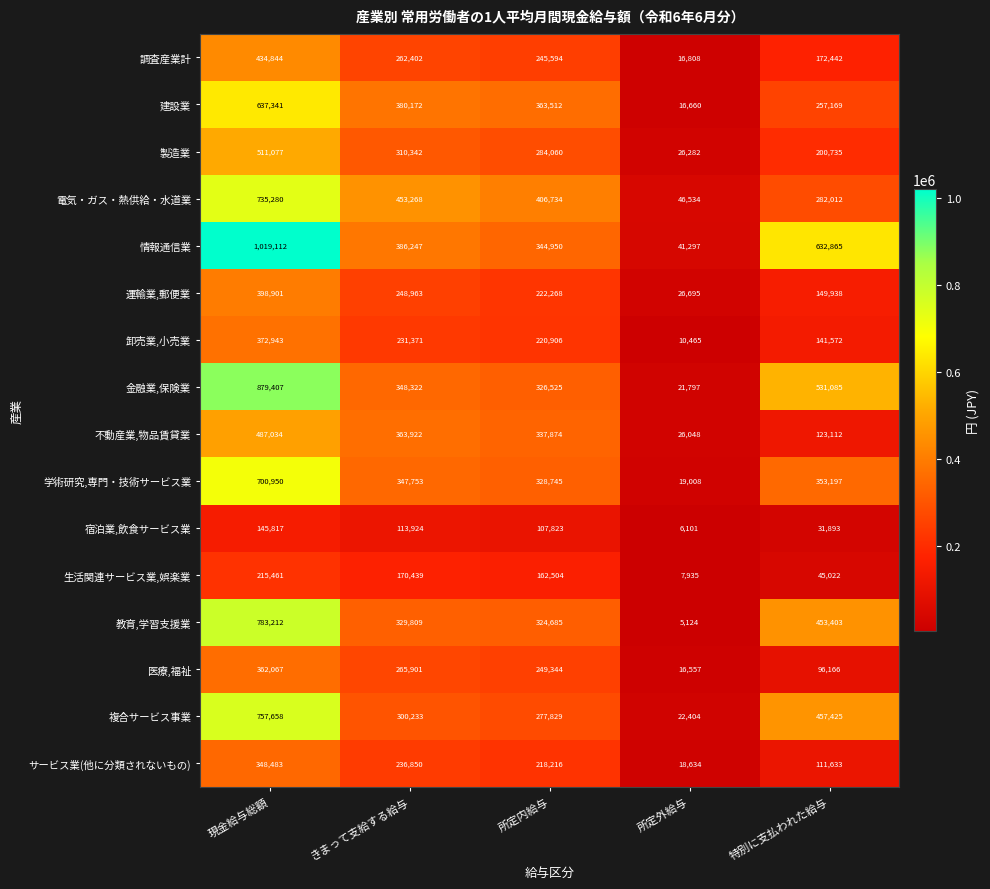

What is the difference between the maximum and minimum values in the 生活関連サービス業,娯楽業 series?

207526